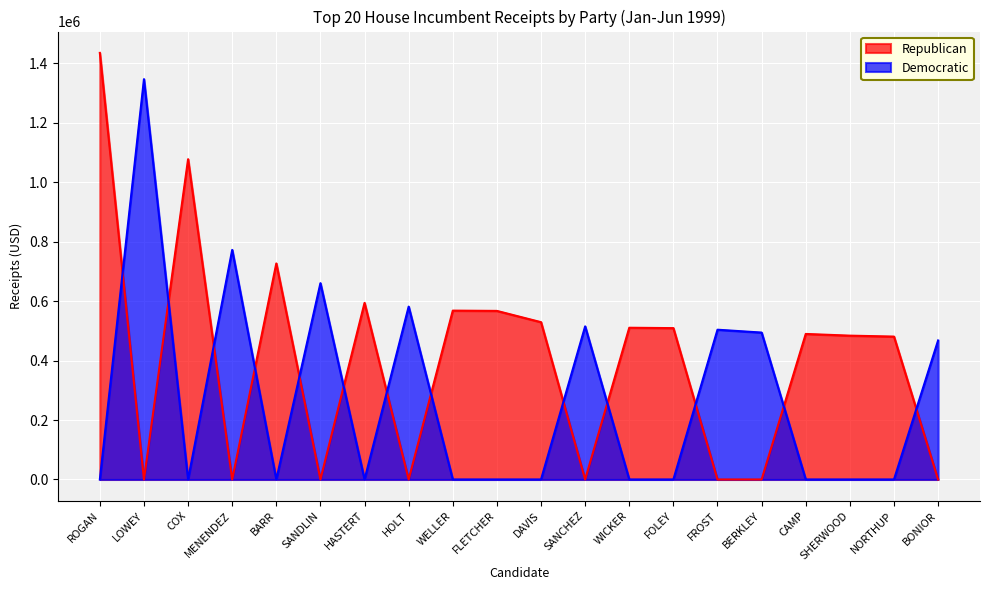

Does the chart display data point markers on the line(s)?

No